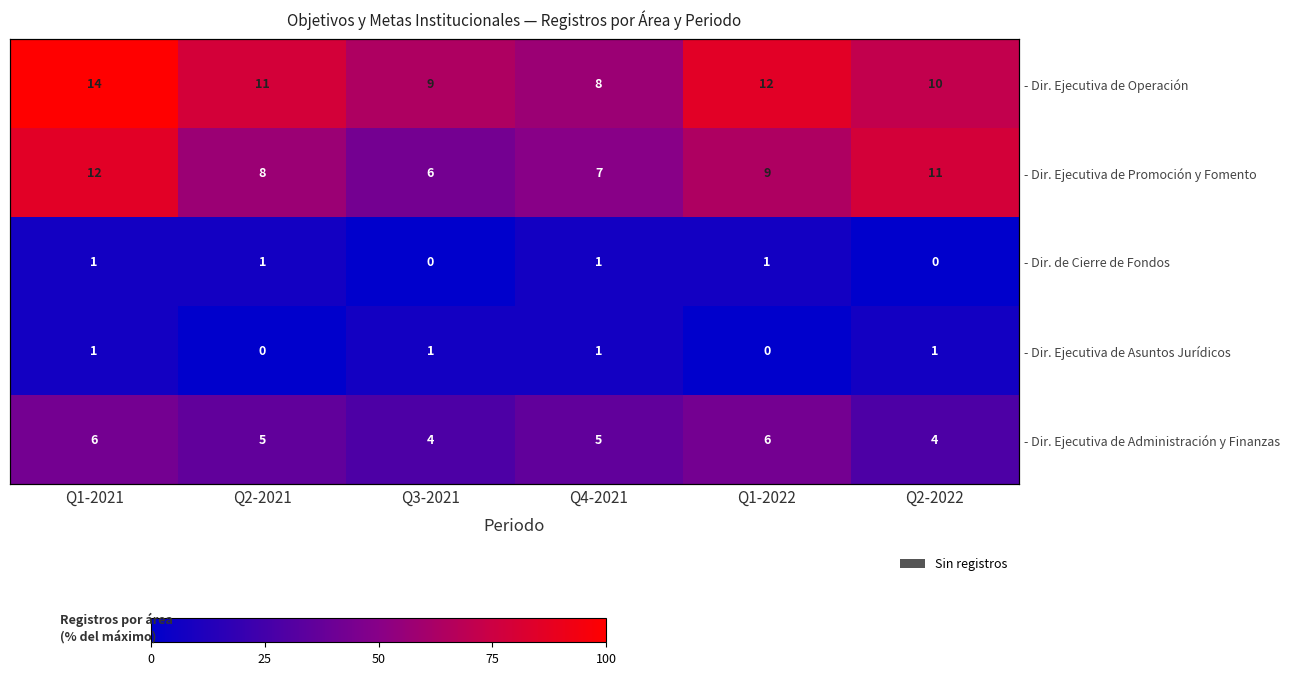

Which series has the widest spread of values?

- Dir. Ejecutiva de Operación